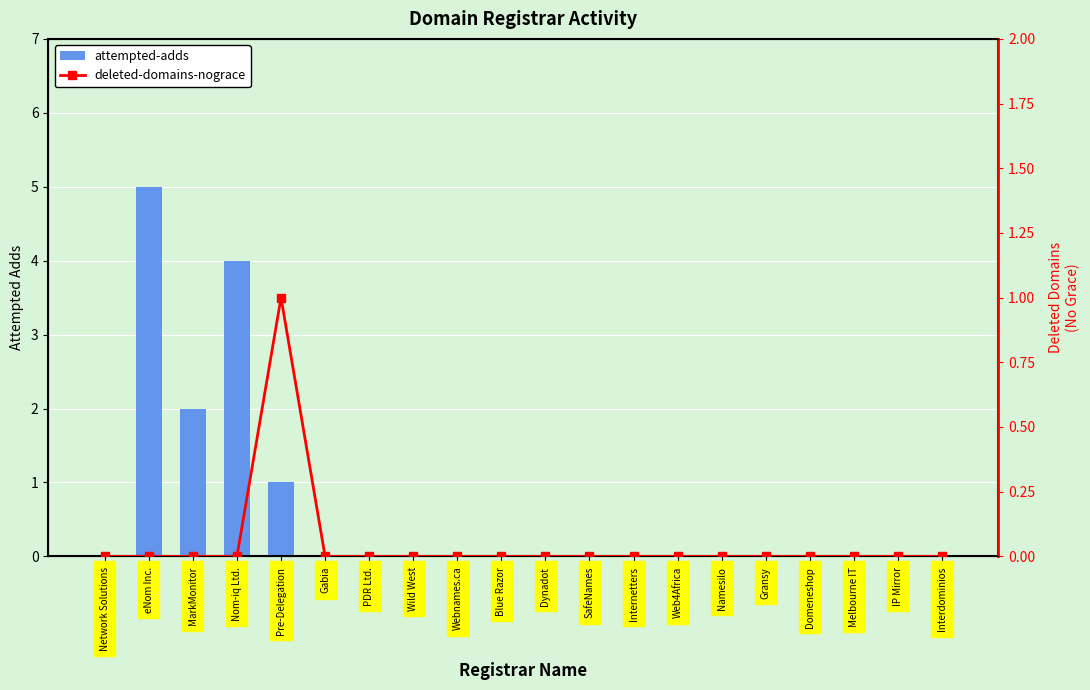

Count the number of categories in the chart.

20